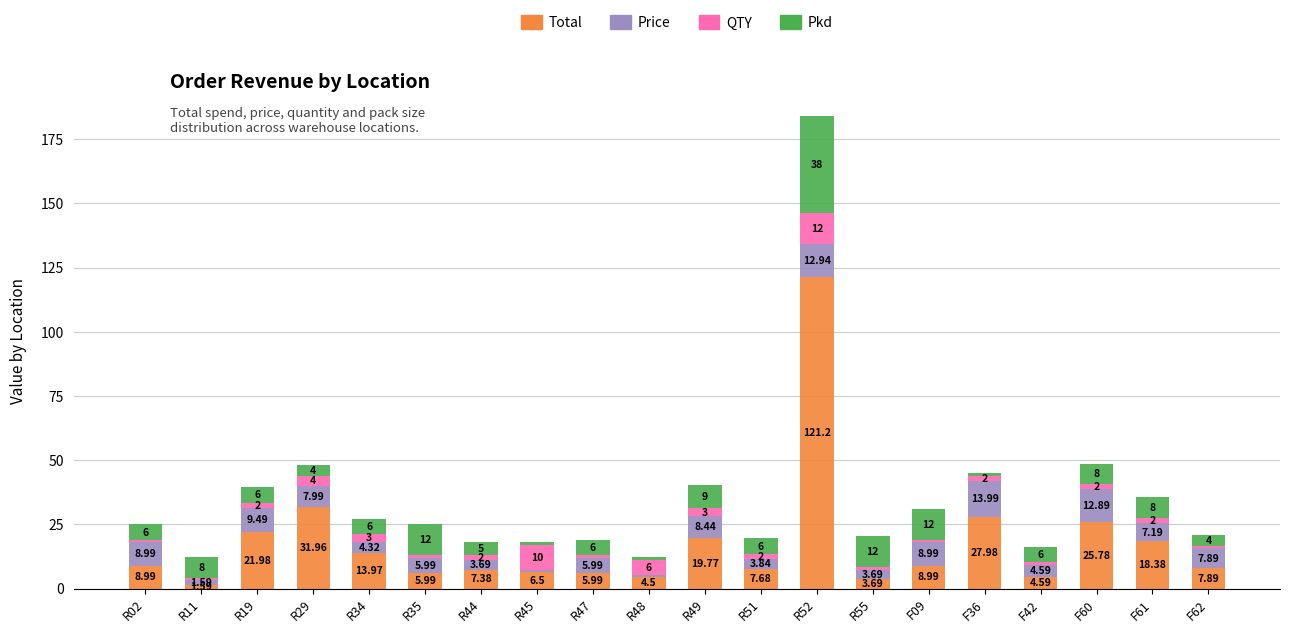

What is the sum of the Total values at F60 and R11?

27.4